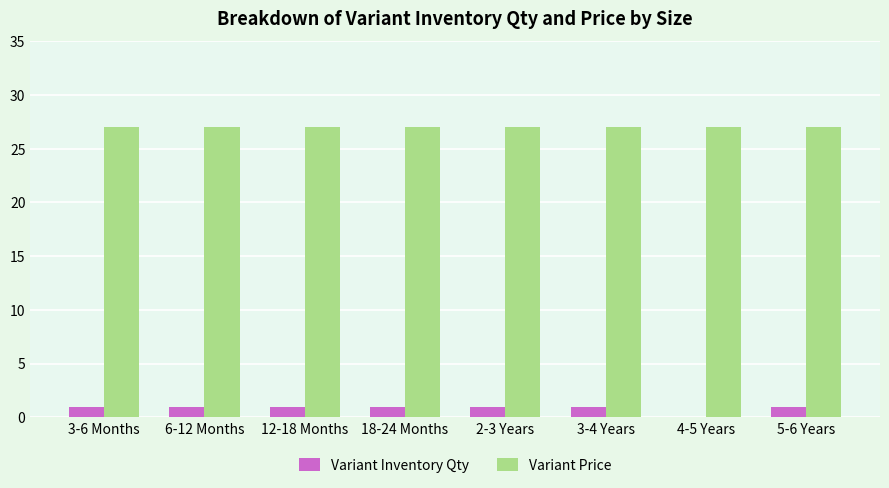

Are the bars grouped side by side (vs. stacked)?

Yes